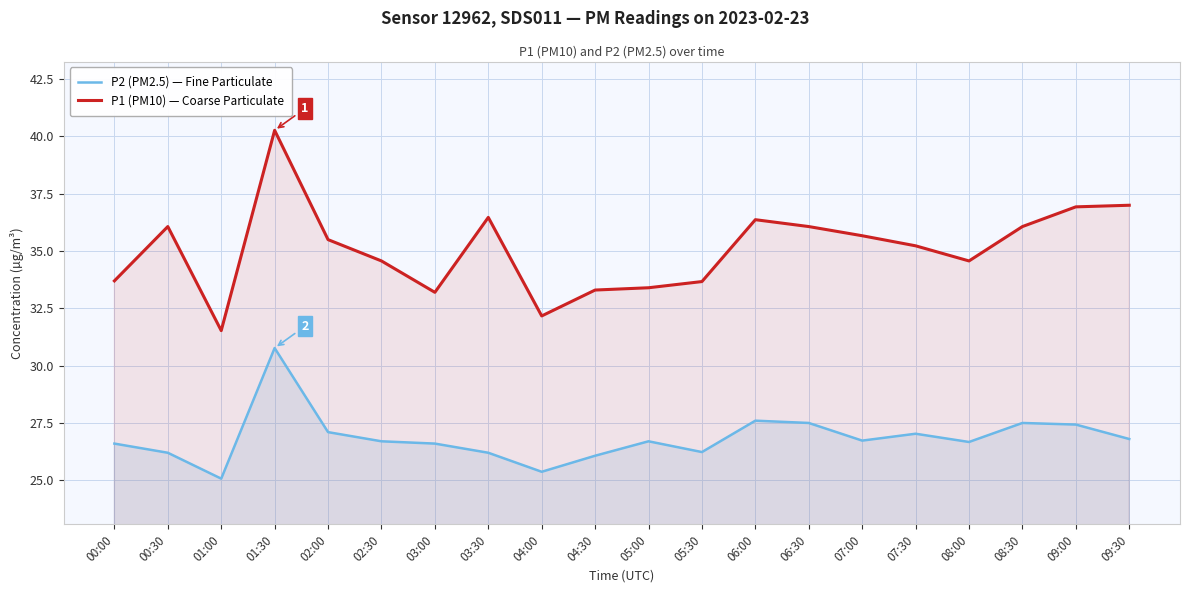

What is the average value of the P1 (PM10) — Coarse Particulate series?

35.1